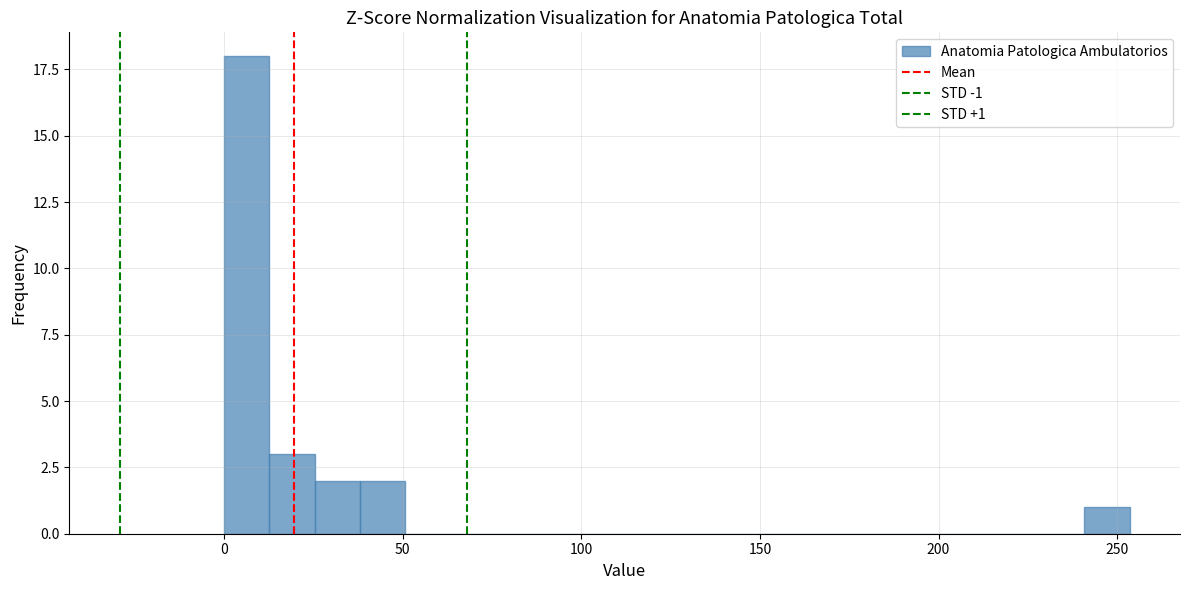

Read against the x-axis, roughly where is the centre of the tallest bar?

5